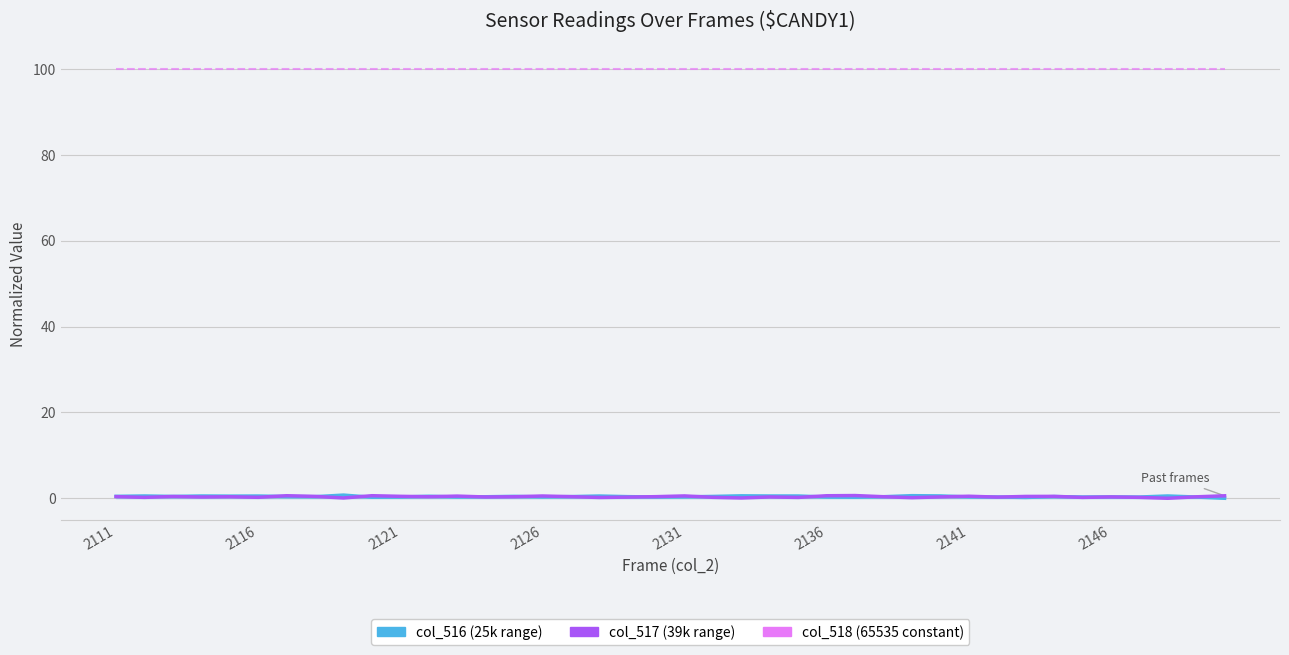

What is the maximum value shown in the chart?

100.0